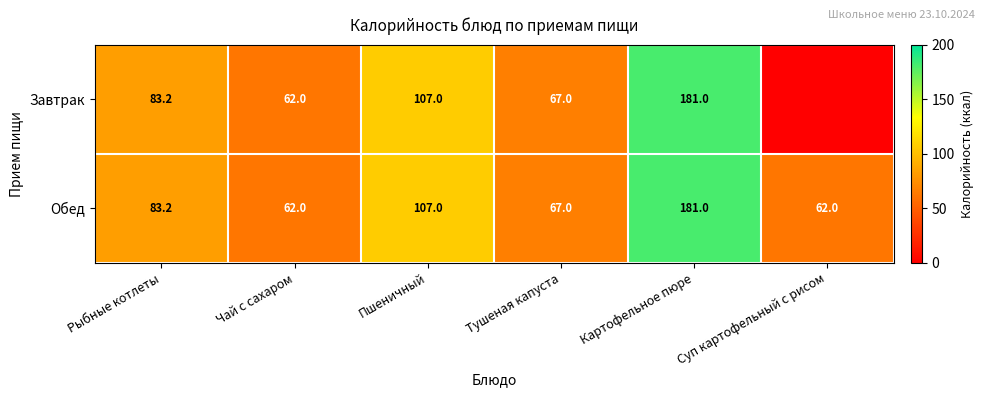

How many data points does each series have?

6